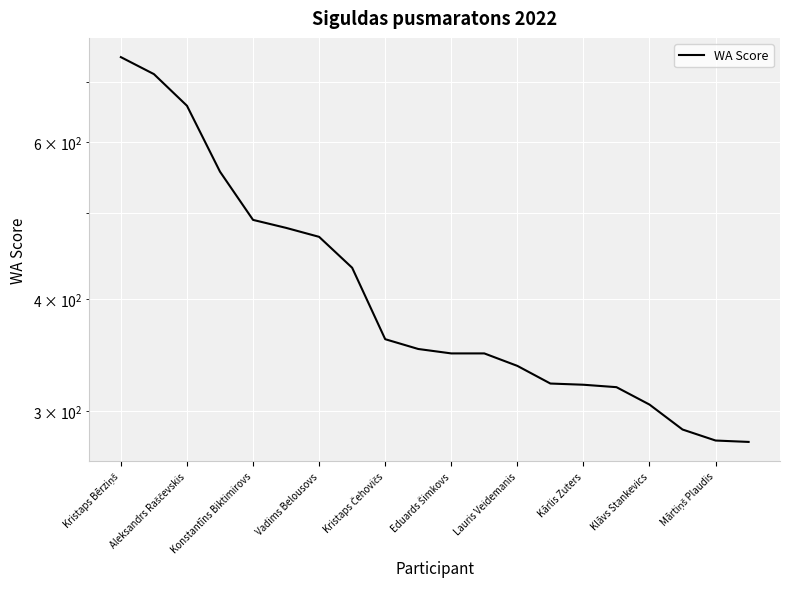

At which label does the data first exceed 352?

Kristaps Bērziņš